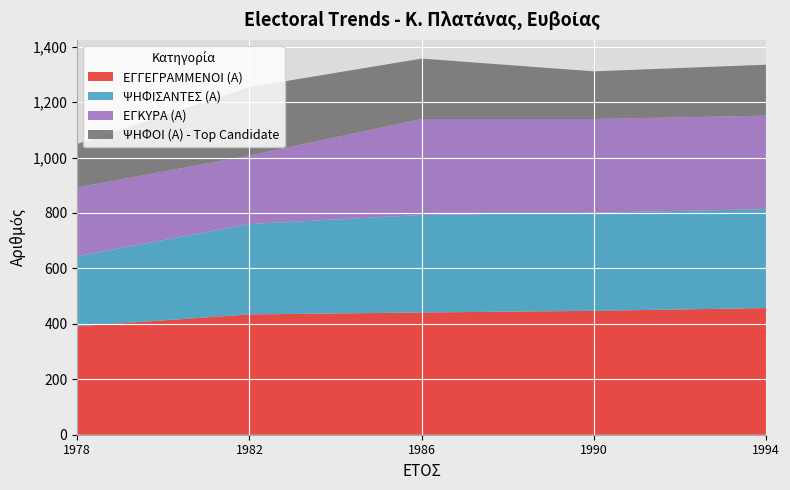

Reading left to right, extract all data points from this chart.

ΕΓΓΕΓΡΑΜΜΕΝΟΙ (Α): 391	434	441	447	457
ΨΗΦΙΣΑΝΤΕΣ (Α): 253	326	352	354	357
ΕΓΚΥΡΑ (Α): 248	247	346	338	337
ΨΗΦΟΙ (Α) - Top Candidate: 157	247	218	172	184